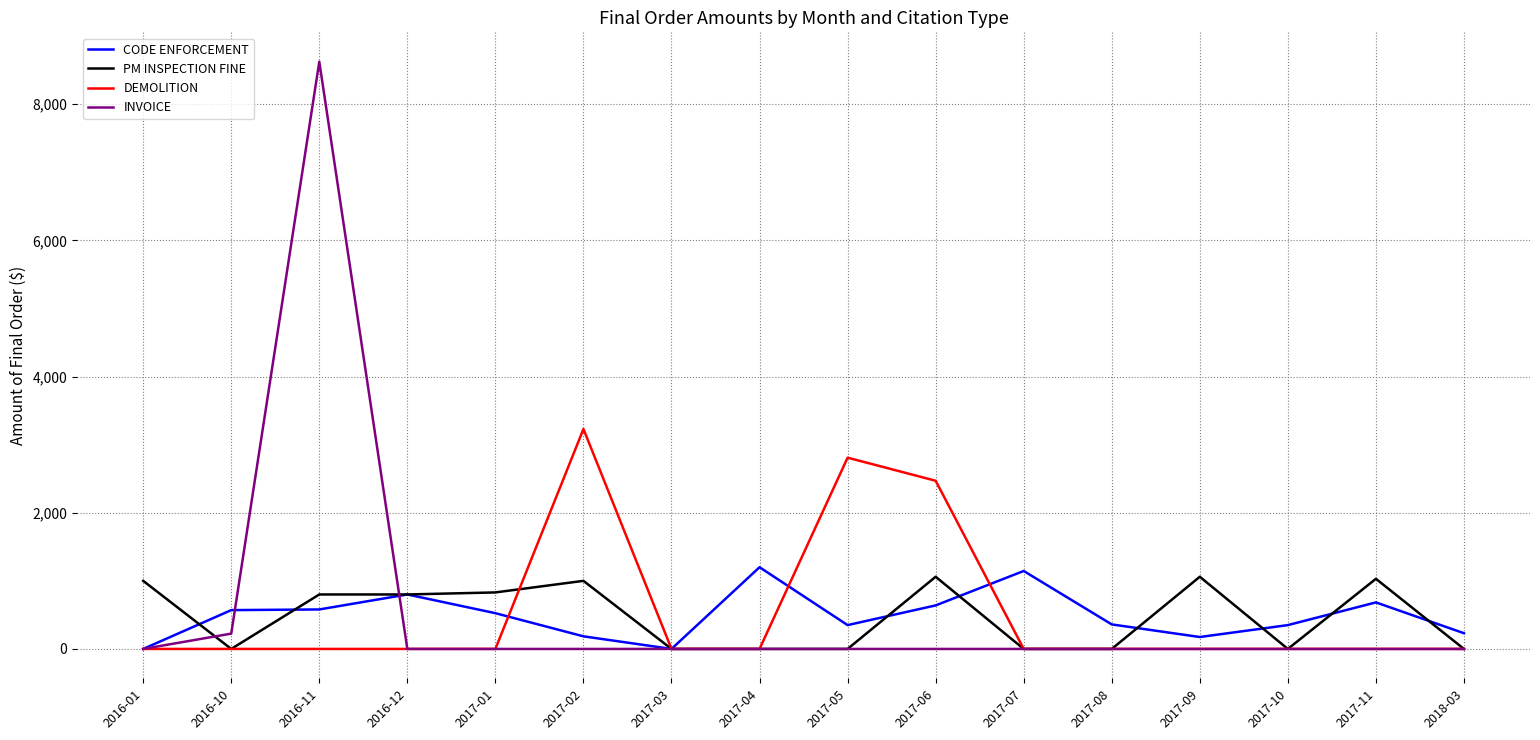

How many lines are shown in the chart?

4